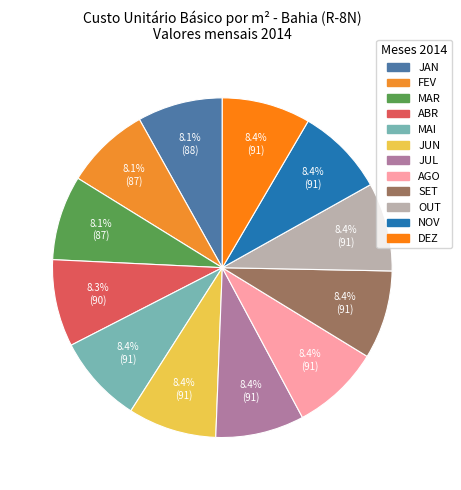

What is the largest slice in the pie chart?

JUN